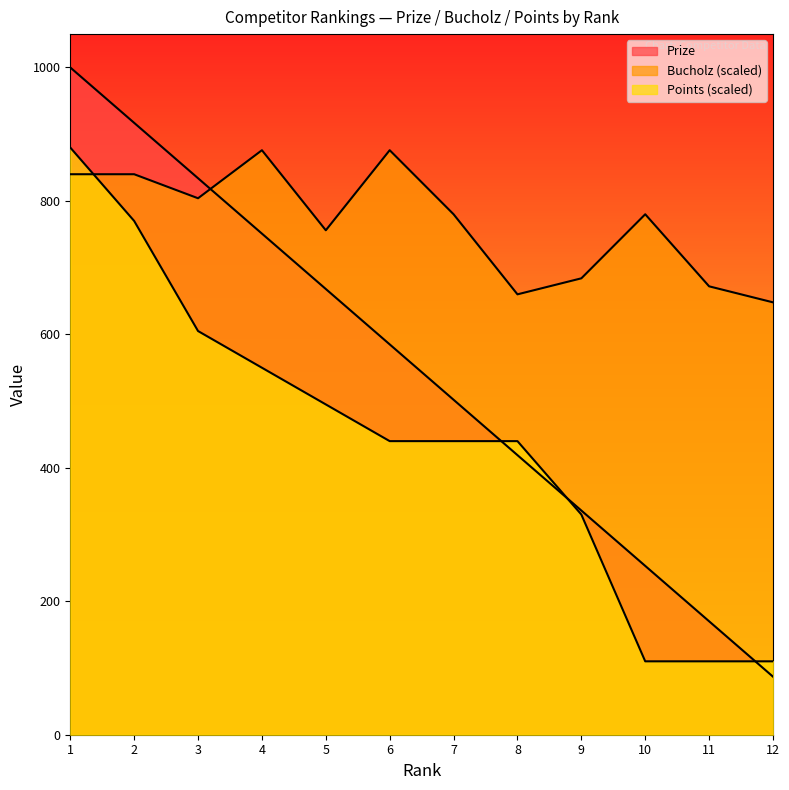

Which series has the largest range (max minus min)?

Prize